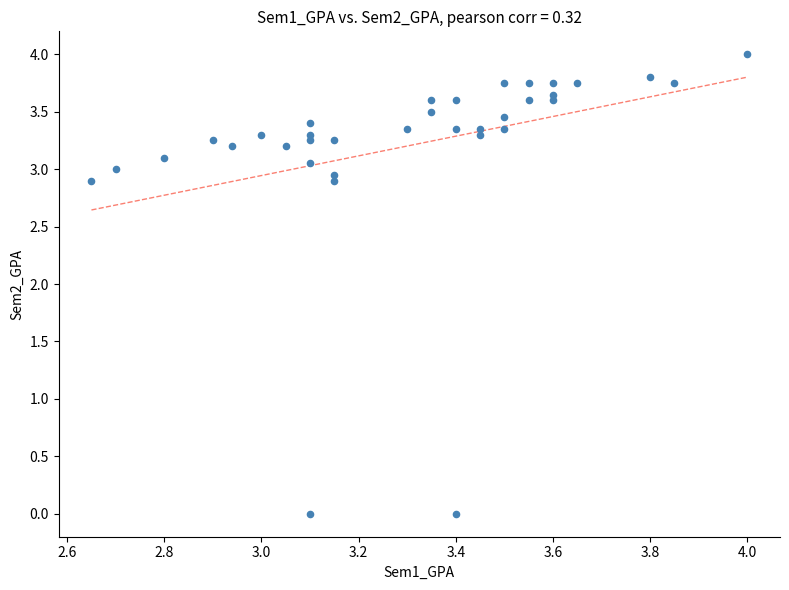

What is the range of Y values (max minus min)?

4.0